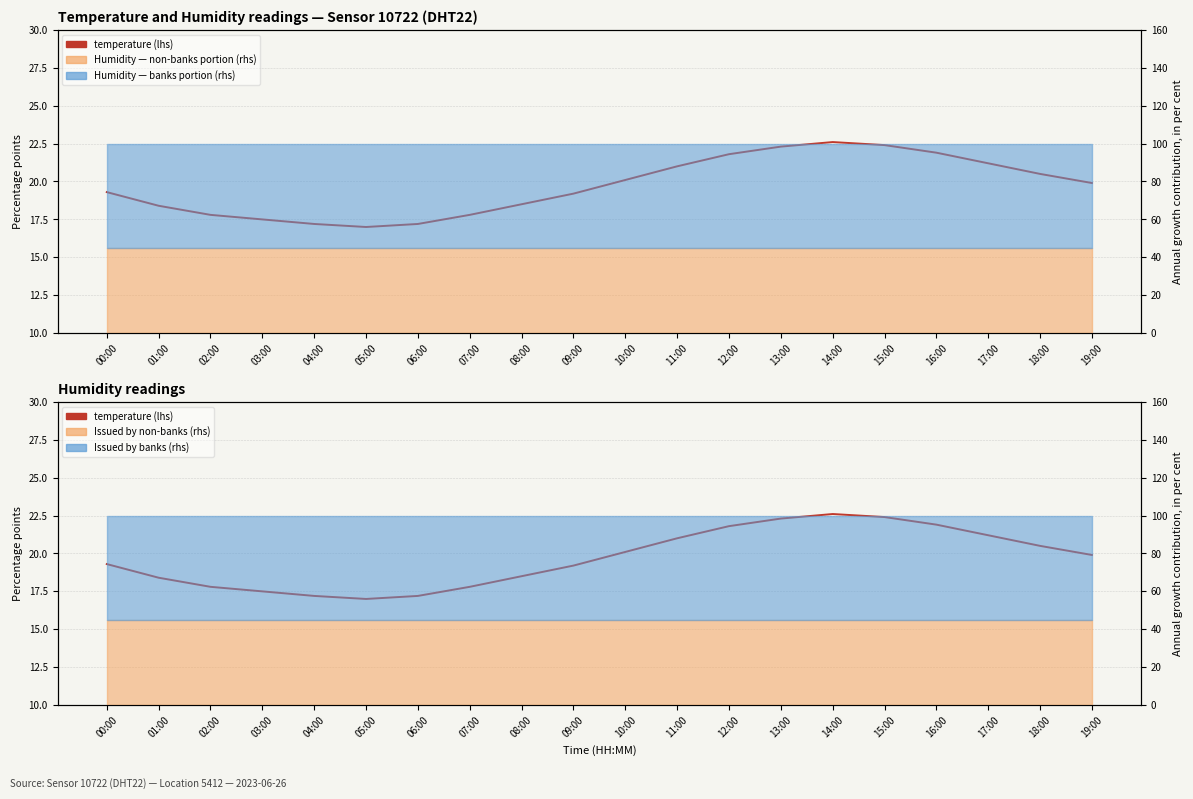

Reading left to right, transcribe all the data shown in this chart.

00:00=19.3	01:00=18.4	02:00=17.8	03:00=17.5	04:00=17.2	05:00=17.0	06:00=17.2	07:00=17.8	08:00=18.5	09:00=19.2	10:00=20.1	11:00=21.0	12:00=21.8	13:00=22.3	14:00=22.6	15:00=22.4	16:00=21.9	17:00=21.2	18:00=20.5	19:00=19.9